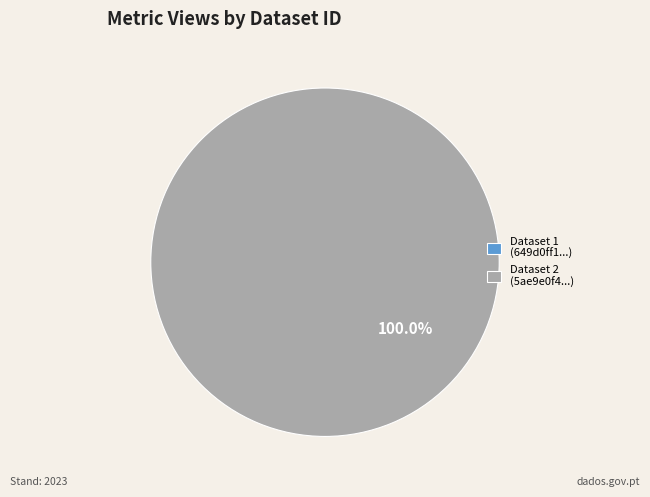

Is there a majority slice in this chart?

Yes